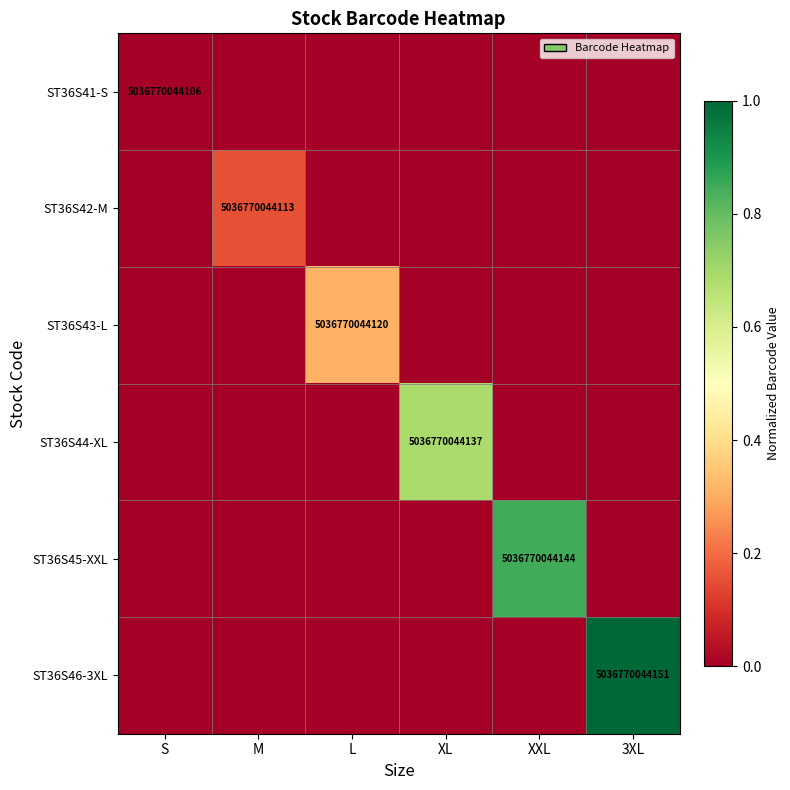

True or false: ST36S43-L has a value of 5036770044120 at L.

True